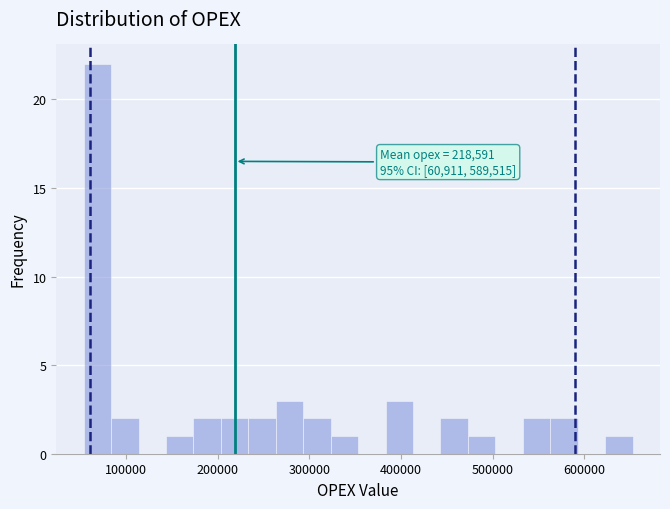

Around what value on the x-axis is the tallest bar? Give the approximate position of its centre, as read against the axis.

70000